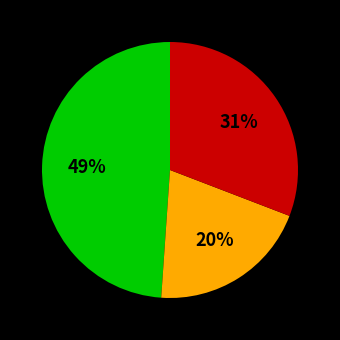

To the nearest percent, what is the difference between the largest and smallest slice percentages?

29%